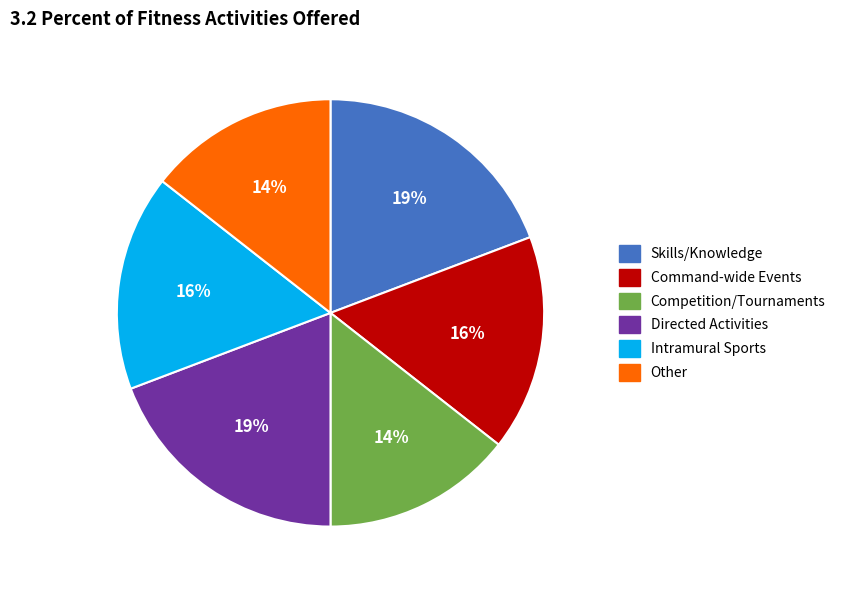

Which has a higher value, Directed Activities or Intramural Sports?

Directed Activities